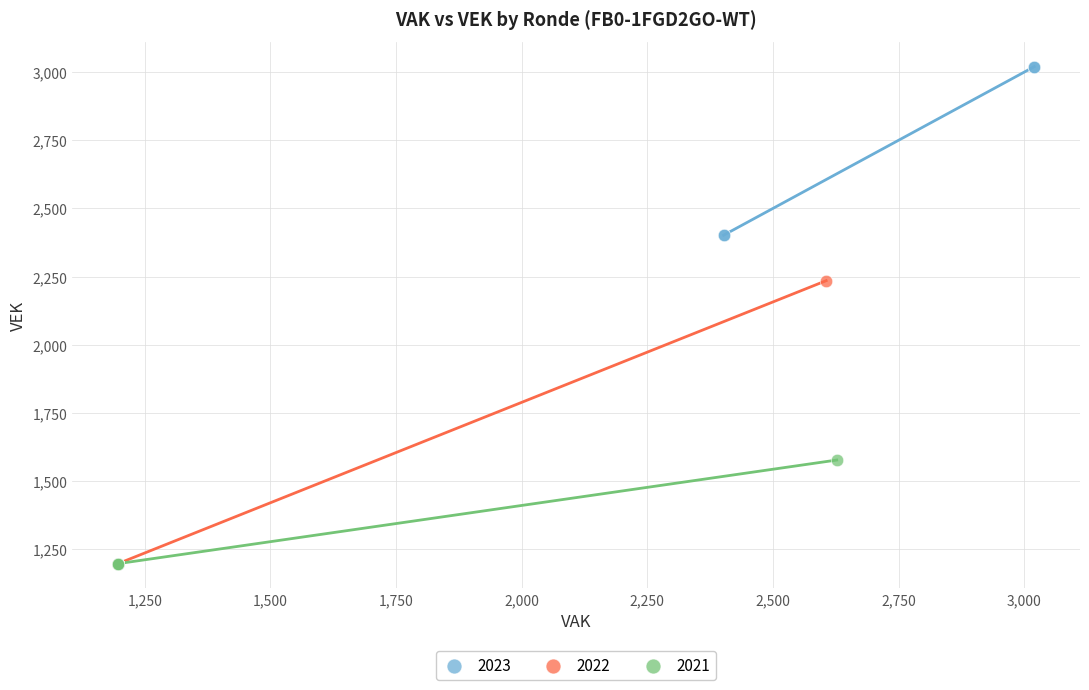

Which series contains the highest Y value?

2023